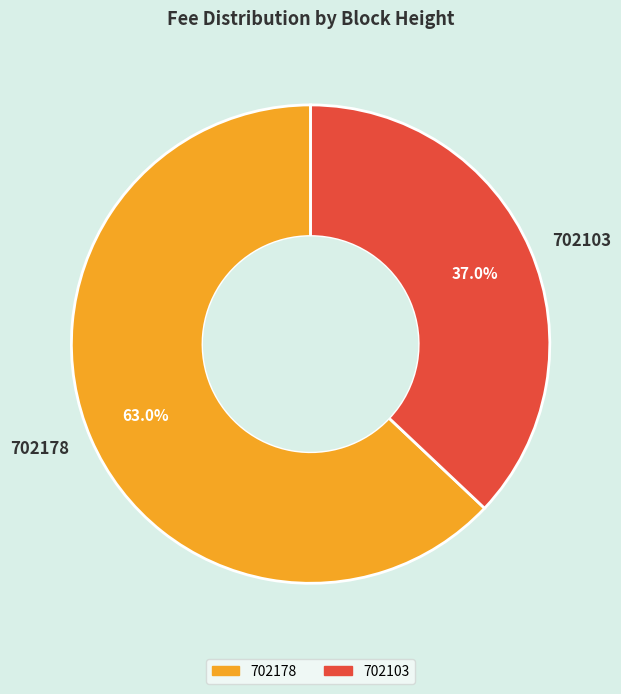

Does any single category account for the majority?

Yes